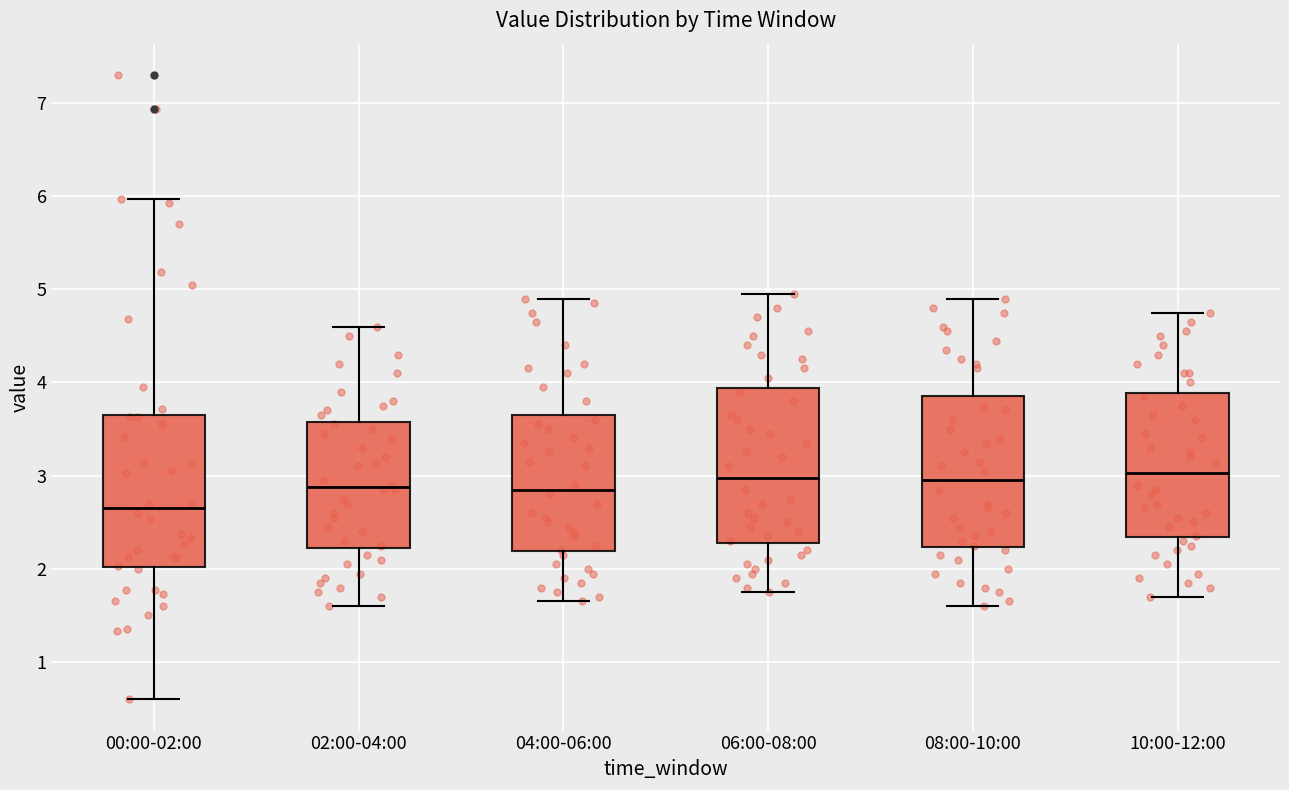

Reading left to right, read every box against the y-axis: the position of its median line, the range the box covers, and the ends of its whiskers. The values are not printed on the chart, so give them approximately, as read against the axis.

00:00-02:00: median 2.7, box 2.0 to 3.7, whiskers 0.6 to 6.0
02:00-04:00: median 2.9, box 2.2 to 3.6, whiskers 1.6 to 4.6
04:00-06:00: median 2.9, box 2.2 to 3.7, whiskers 1.7 to 4.9
06:00-08:00: median 3.0, box 2.3 to 3.9, whiskers 1.8 to 5.0
08:00-10:00: median 3.0, box 2.2 to 3.9, whiskers 1.6 to 4.9
10:00-12:00: median 3.0, box 2.3 to 3.9, whiskers 1.7 to 4.8